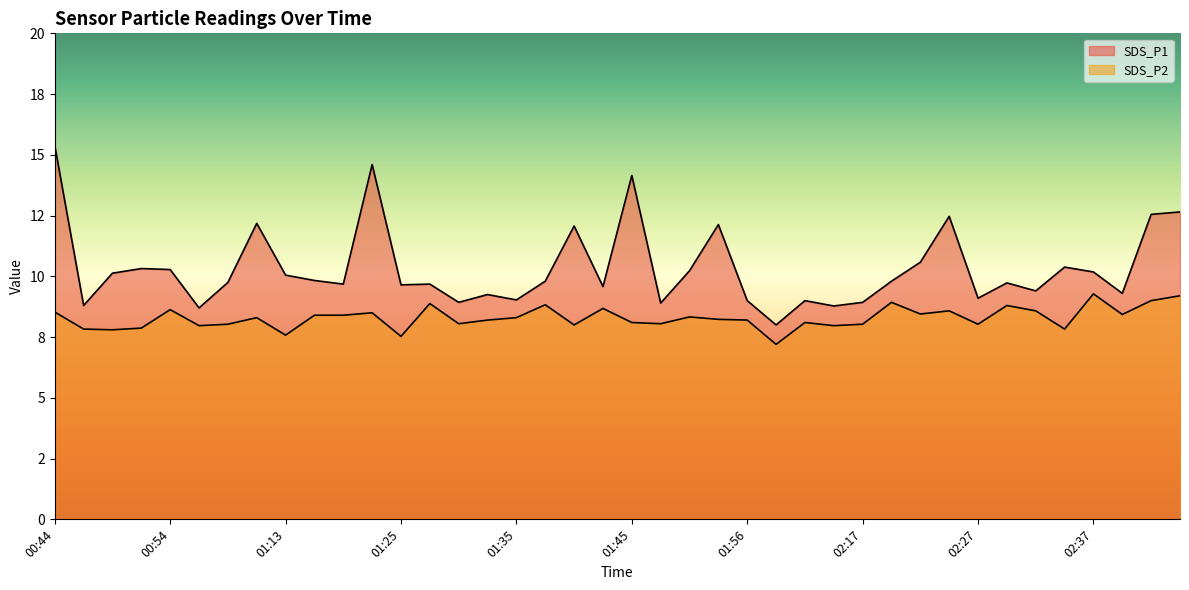

True or false: SDS_P2 has more than 1 points higher than both neighbors.

True